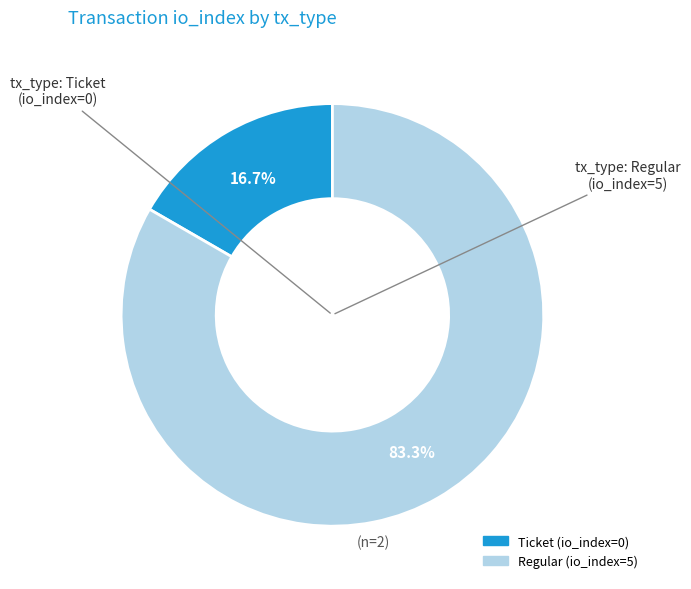

Count the number of slices in the pie.

2